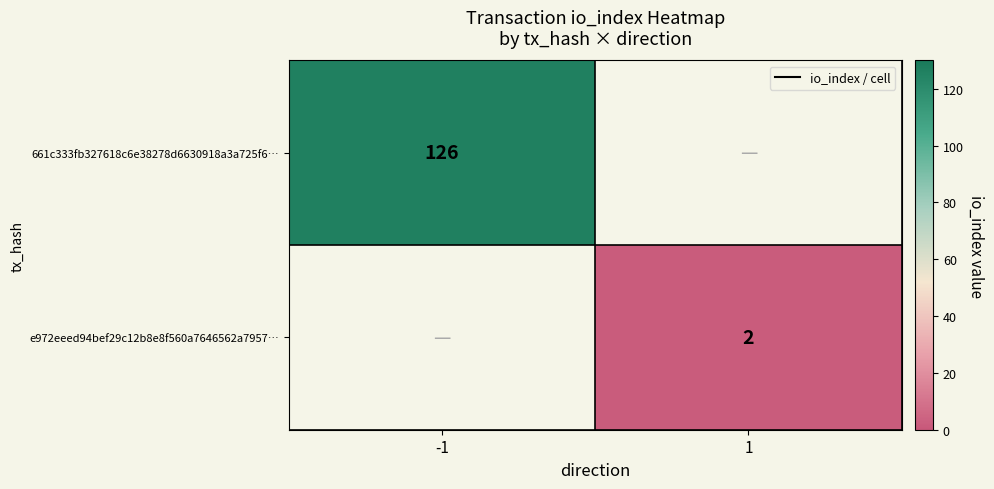

True or false: e972eeed94bef29c12b8e8f560a7646562a7957… has a value of 2 at 1.

True